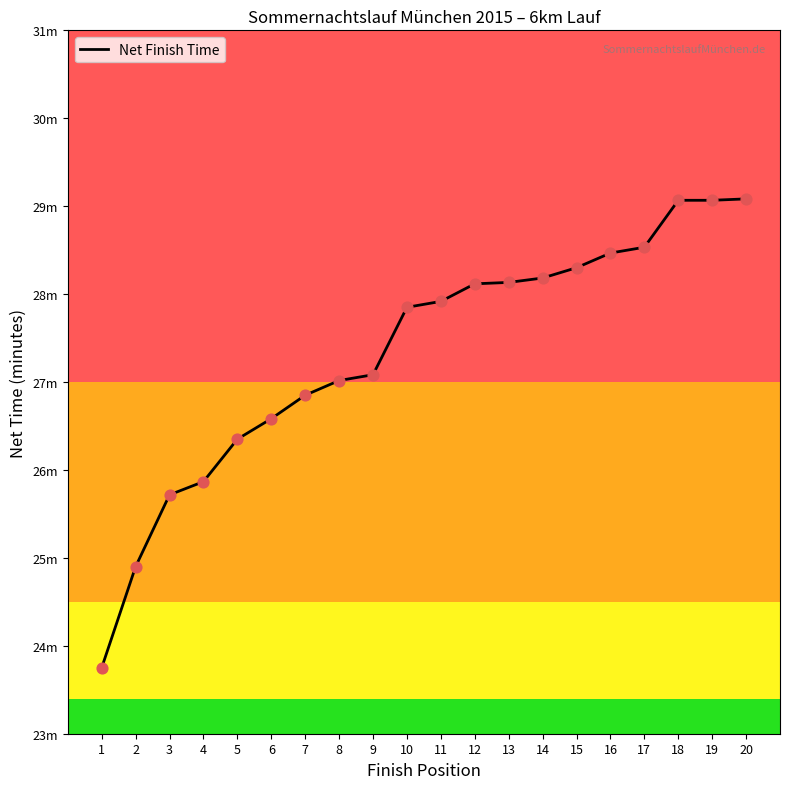

What is the change in value from 7 to 13?

+1.3